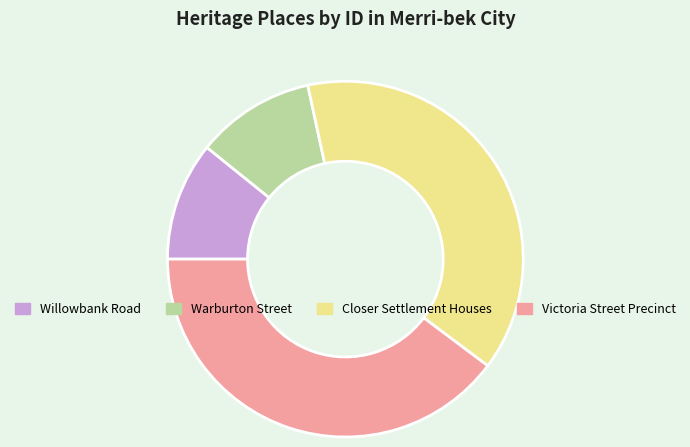

Is there any slice that represents more than half of the pie?

No